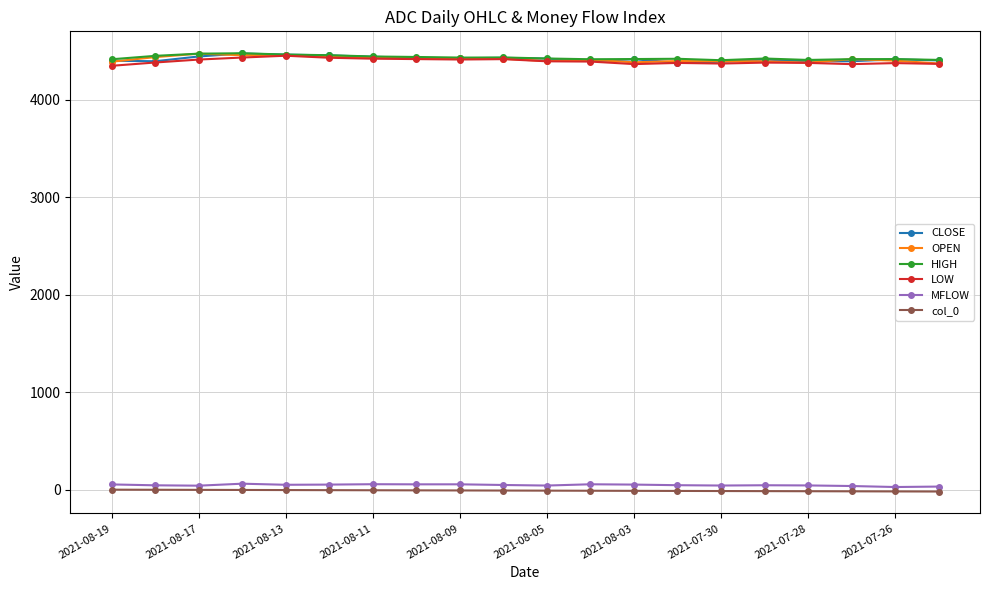

What is the value of the OPEN point at the 9th from the left?

4428.0